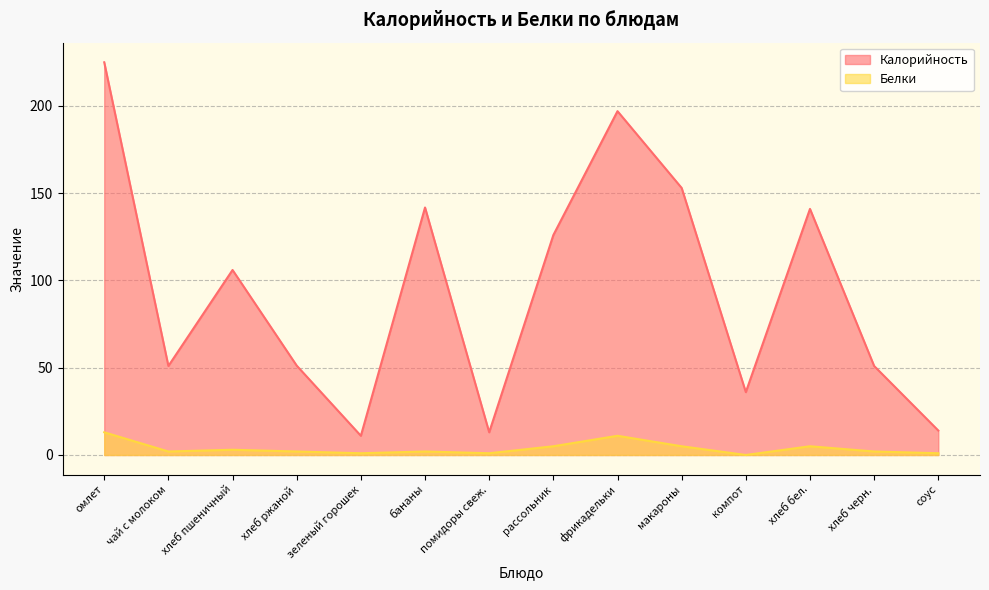

True or false: Белки and Калорийность intersect in this chart.

False